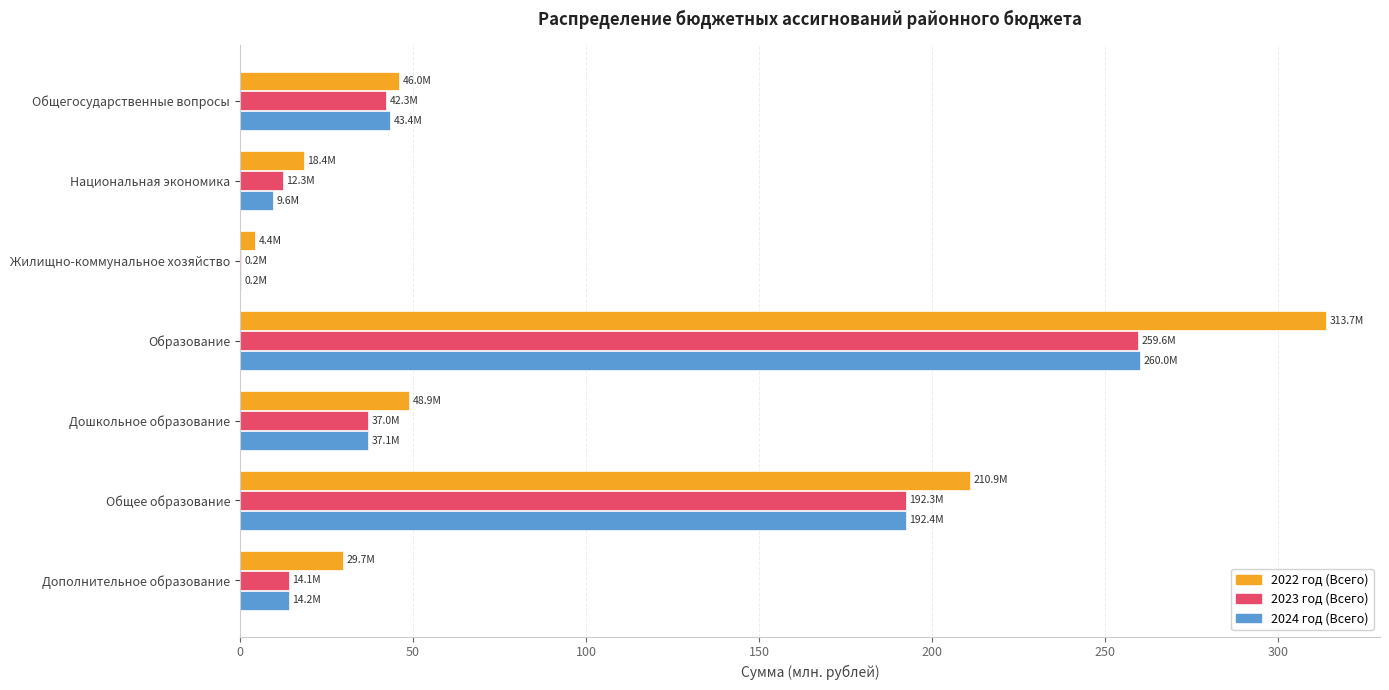

At which label is 2023 год (Всего) closest to 129?

Общее образование